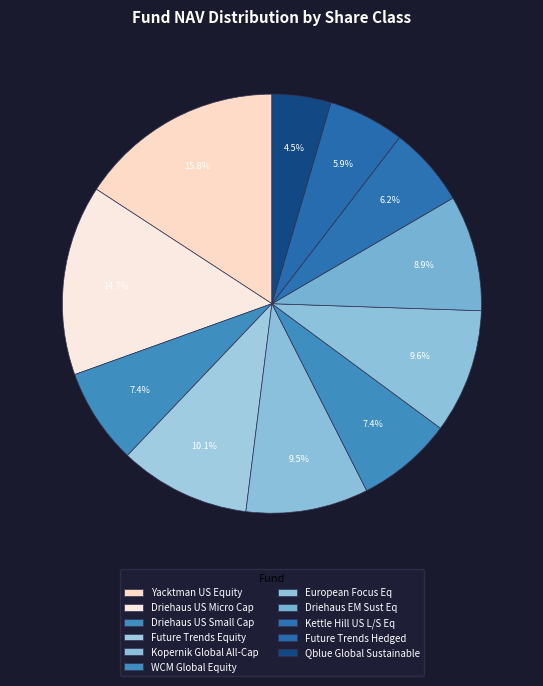

How many slices are in this pie chart?

11